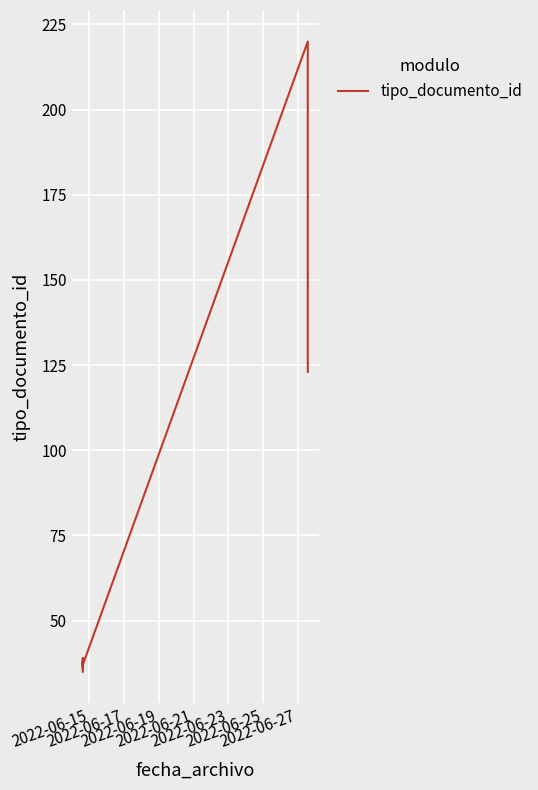

What is the difference between the maximum and second lowest values?

184